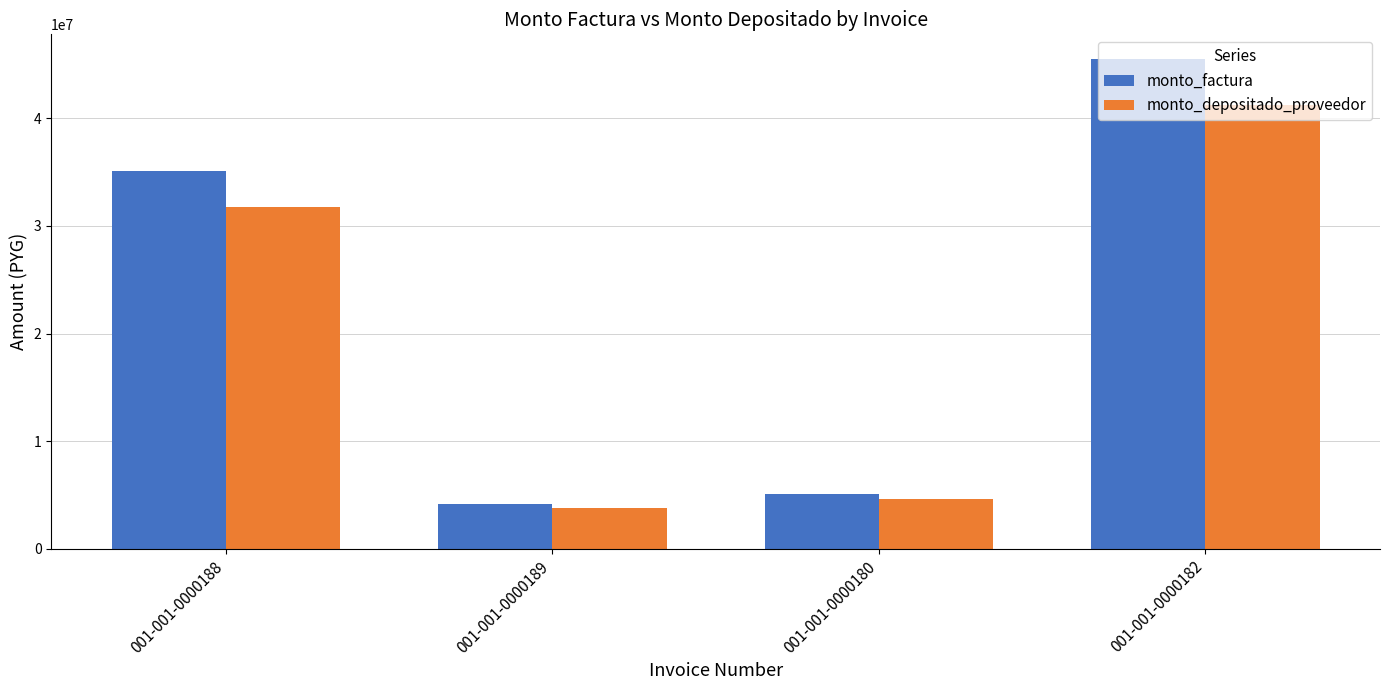

What is the total value across all series at 001-001-0000180?

9655356